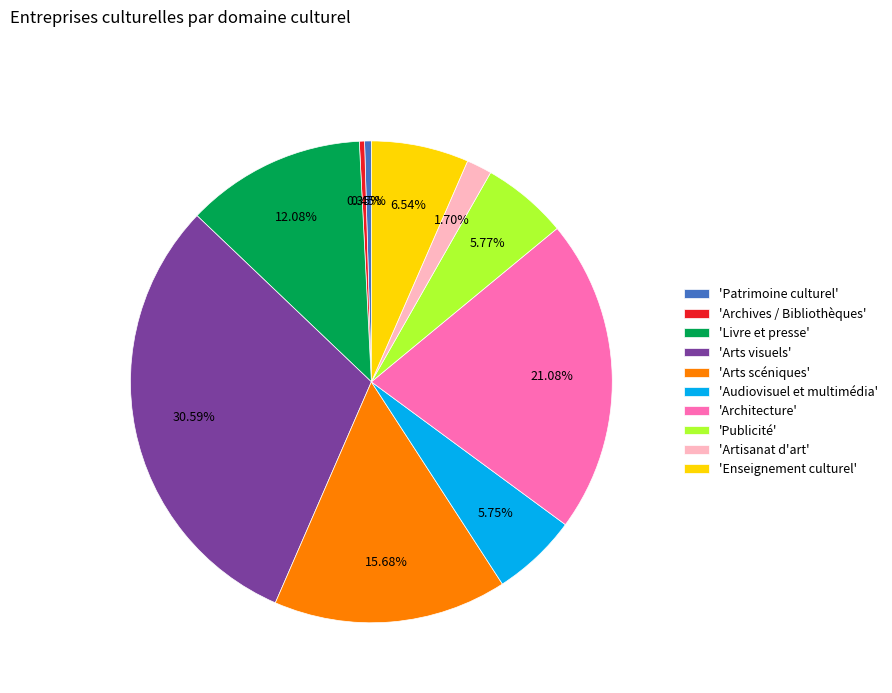

Does 'Artisanat d'art' account for over 50% of the chart?

No